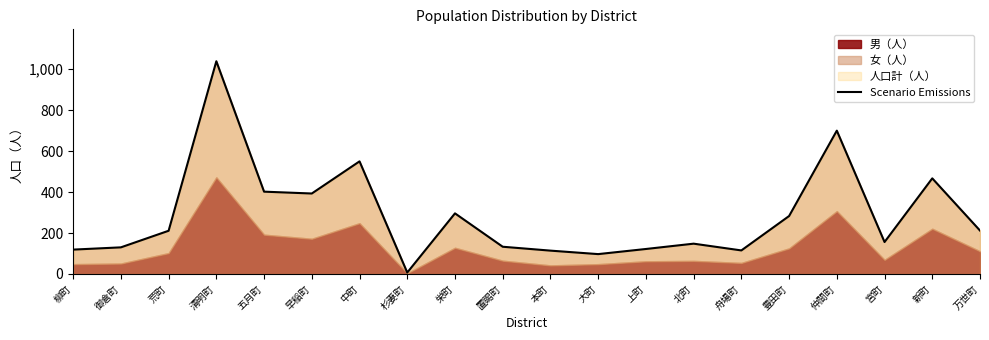

How many data points are less than 211?

10